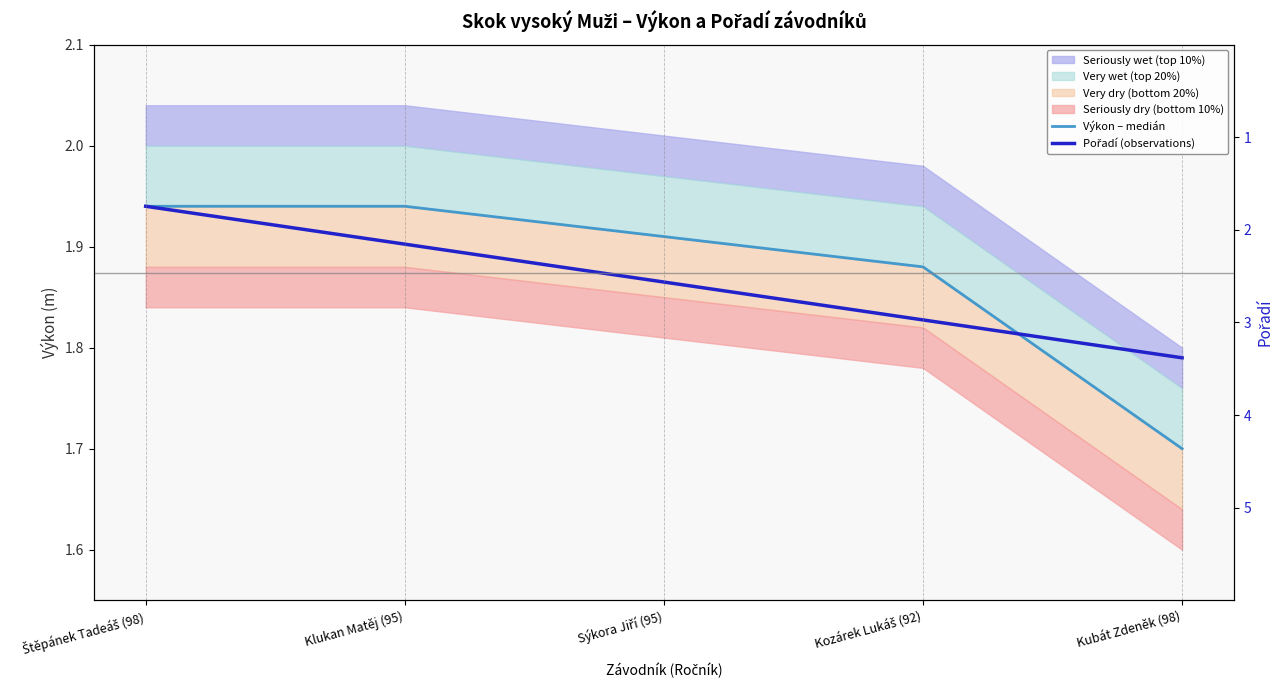

Rank the categories by Výkon – medián value from highest to lowest.

Štěpánek Tadeáš (98), Klukan Matěj (95), Sýkora Jiří (95), Kozárek Lukáš (92), Kubát Zdeněk (98)